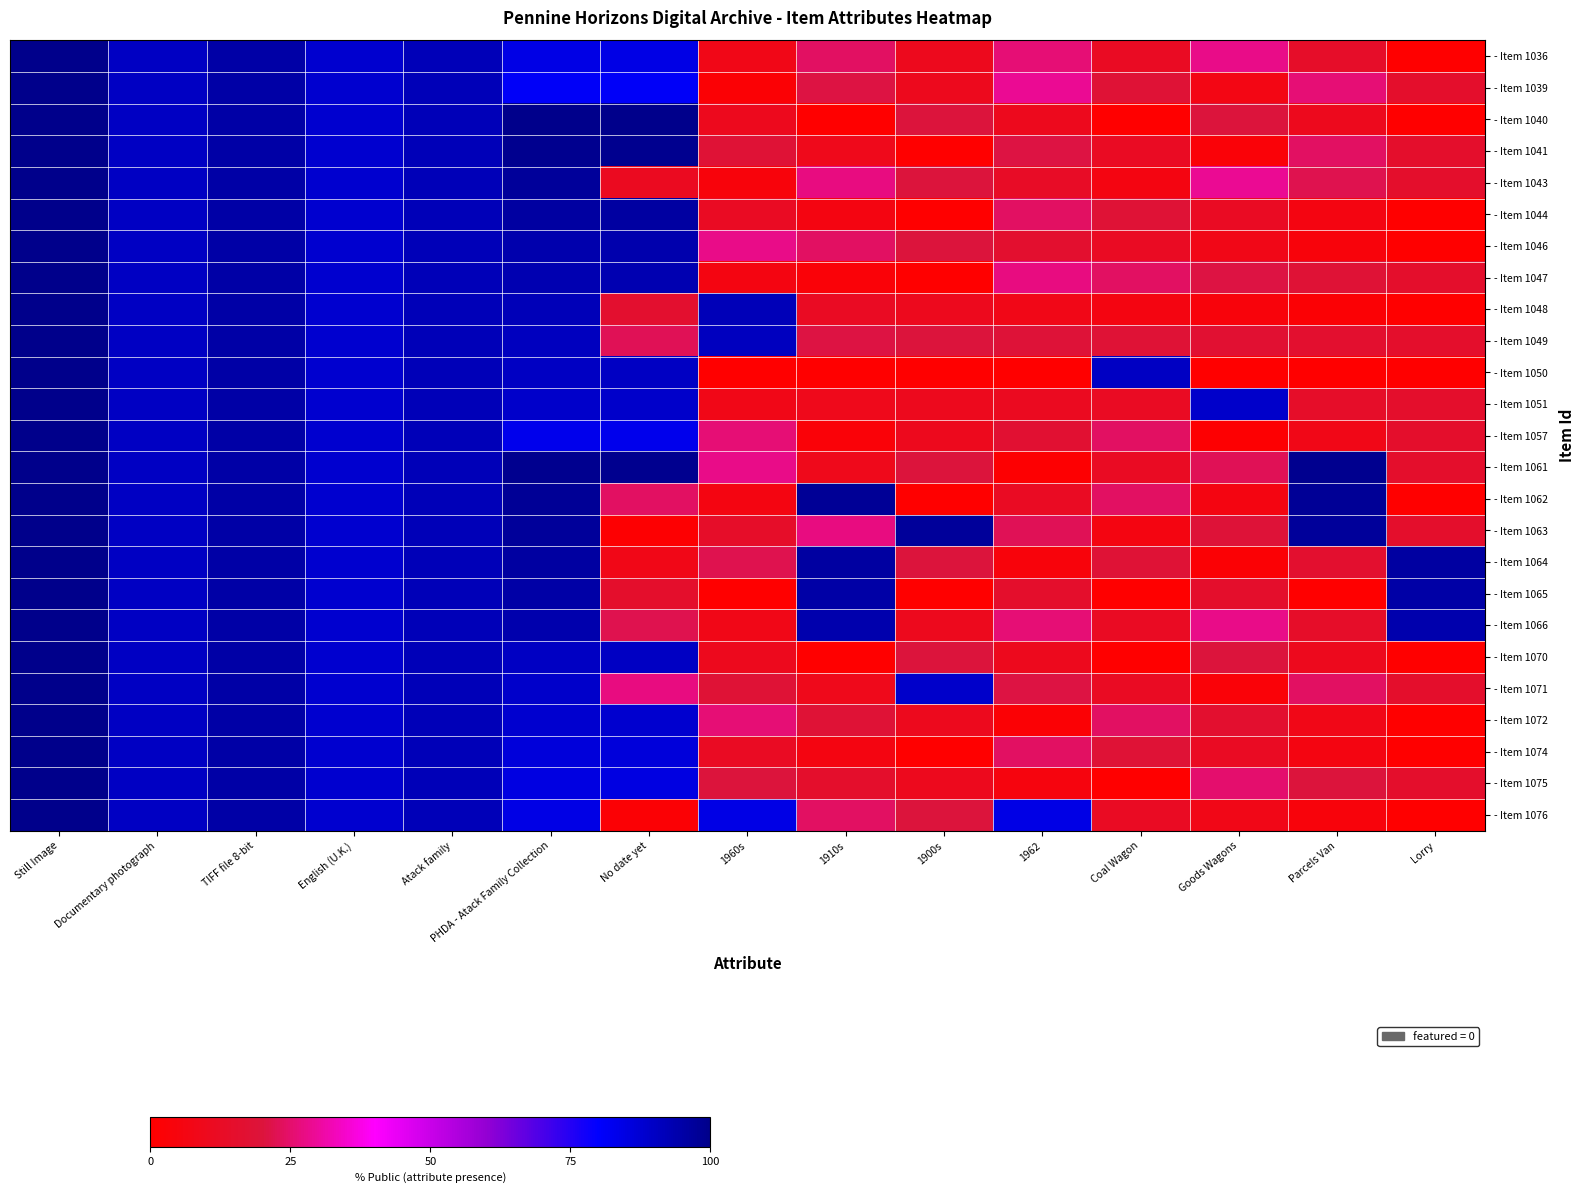

Reading right to left, transcribe all the data shown in this chart.

- Item 1036: Lorry=0	Parcels Van=14	Goods Wagons=28	Coal Wagon=12	1962=26	1900s=10	1910s=24	1960s=8	No date yet=84	PHDA - Atack Family Collection=84	Atack family=92	English (U.K.)=88	TIFF file 8-bit=95	Documentary photograph=90	Still Image=100
- Item 1039: Lorry=15	Parcels Van=26	Goods Wagons=7	Coal Wagon=18	1962=29	1900s=10	1910s=21	1960s=2	No date yet=81	PHDA - Atack Family Collection=81	Atack family=92	English (U.K.)=88	TIFF file 8-bit=95	Documentary photograph=90	Still Image=100
- Item 1040: Lorry=0	Parcels Van=10	Goods Wagons=20	Coal Wagon=0	1962=10	1900s=20	1910s=0	1960s=10	No date yet=100	PHDA - Atack Family Collection=100	Atack family=92	English (U.K.)=88	TIFF file 8-bit=95	Documentary photograph=90	Still Image=100
- Item 1041: Lorry=15	Parcels Van=24	Goods Wagons=3	Coal Wagon=12	1962=21	1900s=0	1910s=9	1960s=18	No date yet=99	PHDA - Atack Family Collection=99	Atack family=92	English (U.K.)=88	TIFF file 8-bit=95	Documentary photograph=90	Still Image=100
- Item 1043: Lorry=15	Parcels Van=22	Goods Wagons=29	Coal Wagon=6	1962=13	1900s=20	1910s=27	1960s=4	No date yet=11	PHDA - Atack Family Collection=97	Atack family=92	English (U.K.)=88	TIFF file 8-bit=95	Documentary photograph=90	Still Image=100
- Item 1044: Lorry=0	Parcels Van=6	Goods Wagons=12	Coal Wagon=18	1962=24	1900s=0	1910s=6	1960s=12	No date yet=96	PHDA - Atack Family Collection=96	Atack family=92	English (U.K.)=88	TIFF file 8-bit=95	Documentary photograph=90	Still Image=100
- Item 1046: Lorry=0	Parcels Van=4	Goods Wagons=8	Coal Wagon=12	1962=16	1900s=20	1910s=24	1960s=28	No date yet=94	PHDA - Atack Family Collection=94	Atack family=92	English (U.K.)=88	TIFF file 8-bit=95	Documentary photograph=90	Still Image=100
- Item 1047: Lorry=15	Parcels Van=18	Goods Wagons=21	Coal Wagon=24	1962=27	1900s=0	1910s=3	1960s=6	No date yet=93	PHDA - Atack Family Collection=93	Atack family=92	English (U.K.)=88	TIFF file 8-bit=95	Documentary photograph=90	Still Image=100
- Item 1048: Lorry=0	Parcels Van=2	Goods Wagons=4	Coal Wagon=6	1962=8	1900s=10	1910s=12	1960s=92	No date yet=16	PHDA - Atack Family Collection=92	Atack family=92	English (U.K.)=88	TIFF file 8-bit=95	Documentary photograph=90	Still Image=100
- Item 1049: Lorry=15	Parcels Van=16	Goods Wagons=17	Coal Wagon=18	1962=19	1900s=20	1910s=21	1960s=91	No date yet=23	PHDA - Atack Family Collection=91	Atack family=92	English (U.K.)=88	TIFF file 8-bit=95	Documentary photograph=90	Still Image=100
- Item 1050: Lorry=0	Parcels Van=0	Goods Wagons=0	Coal Wagon=90	1962=0	1900s=0	1910s=0	1960s=0	No date yet=90	PHDA - Atack Family Collection=90	Atack family=92	English (U.K.)=88	TIFF file 8-bit=95	Documentary photograph=90	Still Image=100
- Item 1051: Lorry=15	Parcels Van=14	Goods Wagons=89	Coal Wagon=12	1962=11	1900s=10	1910s=9	1960s=8	No date yet=89	PHDA - Atack Family Collection=89	Atack family=92	English (U.K.)=88	TIFF file 8-bit=95	Documentary photograph=90	Still Image=100
- Item 1057: Lorry=15	Parcels Van=8	Goods Wagons=1	Coal Wagon=24	1962=17	1900s=10	1910s=3	1960s=26	No date yet=83	PHDA - Atack Family Collection=83	Atack family=92	English (U.K.)=88	TIFF file 8-bit=95	Documentary photograph=90	Still Image=100
- Item 1061: Lorry=15	Parcels Van=99	Goods Wagons=23	Coal Wagon=12	1962=1	1900s=20	1910s=9	1960s=28	No date yet=99	PHDA - Atack Family Collection=99	Atack family=92	English (U.K.)=88	TIFF file 8-bit=95	Documentary photograph=90	Still Image=100
- Item 1062: Lorry=0	Parcels Van=98	Goods Wagons=6	Coal Wagon=24	1962=12	1900s=0	1910s=98	1960s=6	No date yet=24	PHDA - Atack Family Collection=98	Atack family=92	English (U.K.)=88	TIFF file 8-bit=95	Documentary photograph=90	Still Image=100
- Item 1063: Lorry=15	Parcels Van=97	Goods Wagons=19	Coal Wagon=6	1962=23	1900s=97	1910s=27	1960s=14	No date yet=1	PHDA - Atack Family Collection=97	Atack family=92	English (U.K.)=88	TIFF file 8-bit=95	Documentary photograph=90	Still Image=100
- Item 1064: Lorry=96	Parcels Van=16	Goods Wagons=2	Coal Wagon=18	1962=4	1900s=20	1910s=96	1960s=22	No date yet=8	PHDA - Atack Family Collection=96	Atack family=92	English (U.K.)=88	TIFF file 8-bit=95	Documentary photograph=90	Still Image=100
- Item 1065: Lorry=95	Parcels Van=0	Goods Wagons=15	Coal Wagon=0	1962=15	1900s=0	1910s=95	1960s=0	No date yet=15	PHDA - Atack Family Collection=95	Atack family=92	English (U.K.)=88	TIFF file 8-bit=95	Documentary photograph=90	Still Image=100
- Item 1066: Lorry=94	Parcels Van=14	Goods Wagons=28	Coal Wagon=12	1962=26	1900s=10	1910s=94	1960s=8	No date yet=22	PHDA - Atack Family Collection=94	Atack family=92	English (U.K.)=88	TIFF file 8-bit=95	Documentary photograph=90	Still Image=100
- Item 1070: Lorry=0	Parcels Van=10	Goods Wagons=20	Coal Wagon=0	1962=10	1900s=20	1910s=0	1960s=10	No date yet=90	PHDA - Atack Family Collection=90	Atack family=92	English (U.K.)=88	TIFF file 8-bit=95	Documentary photograph=90	Still Image=100
- Item 1071: Lorry=15	Parcels Van=24	Goods Wagons=3	Coal Wagon=12	1962=21	1900s=89	1910s=9	1960s=18	No date yet=27	PHDA - Atack Family Collection=89	Atack family=92	English (U.K.)=88	TIFF file 8-bit=95	Documentary photograph=90	Still Image=100
- Item 1072: Lorry=0	Parcels Van=8	Goods Wagons=16	Coal Wagon=24	1962=2	1900s=10	1910s=18	1960s=26	No date yet=88	PHDA - Atack Family Collection=88	Atack family=92	English (U.K.)=88	TIFF file 8-bit=95	Documentary photograph=90	Still Image=100
- Item 1074: Lorry=0	Parcels Van=6	Goods Wagons=12	Coal Wagon=18	1962=24	1900s=0	1910s=6	1960s=12	No date yet=86	PHDA - Atack Family Collection=86	Atack family=92	English (U.K.)=88	TIFF file 8-bit=95	Documentary photograph=90	Still Image=100
- Item 1075: Lorry=15	Parcels Van=20	Goods Wagons=25	Coal Wagon=0	1962=5	1900s=10	1910s=15	1960s=20	No date yet=85	PHDA - Atack Family Collection=85	Atack family=92	English (U.K.)=88	TIFF file 8-bit=95	Documentary photograph=90	Still Image=100
- Item 1076: Lorry=0	Parcels Van=4	Goods Wagons=8	Coal Wagon=12	1962=84	1900s=20	1910s=24	1960s=84	No date yet=2	PHDA - Atack Family Collection=84	Atack family=92	English (U.K.)=88	TIFF file 8-bit=95	Documentary photograph=90	Still Image=100